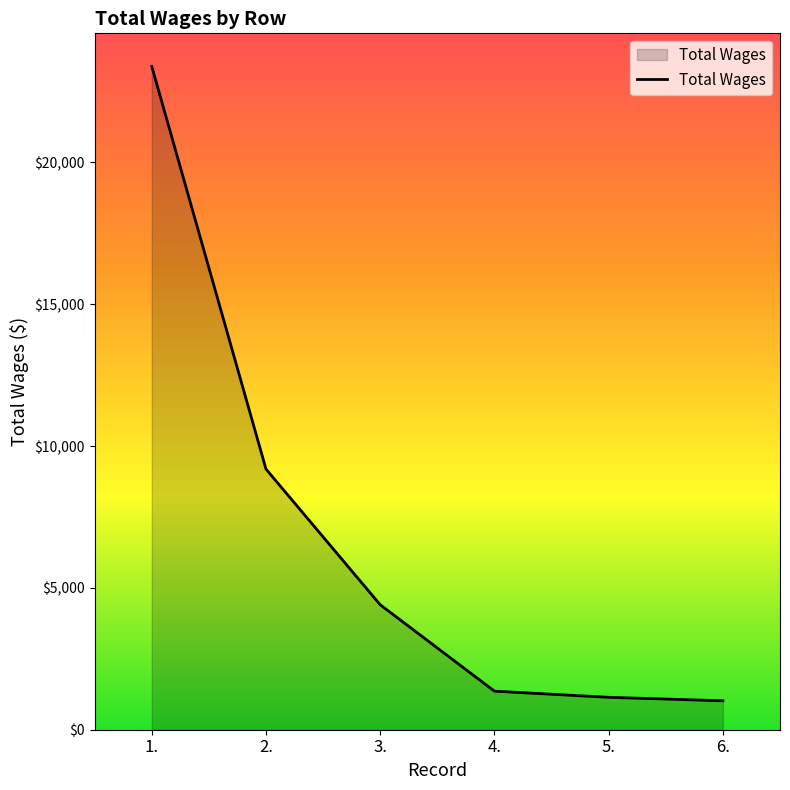

Does the chart display data point markers on the line(s)?

No